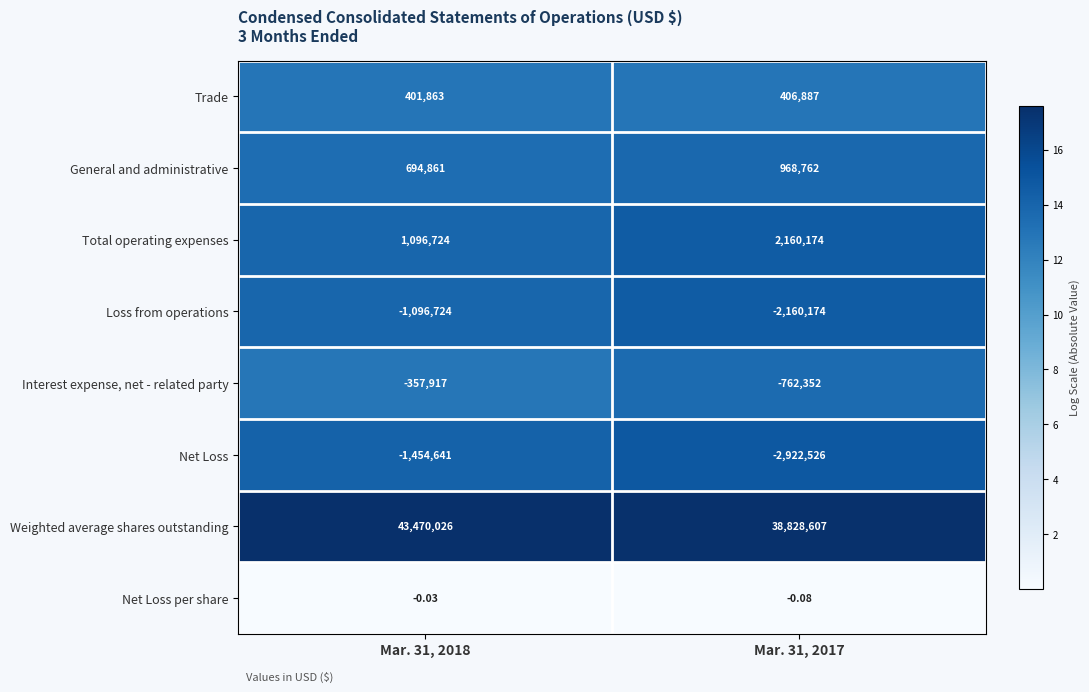

Rank the series at Mar. 31, 2017 from highest to lowest value.

Weighted average shares outstanding, Total operating expenses, General and administrative, Trade, Net Loss per share, Interest expense, net - related party, Loss from operations, Net Loss